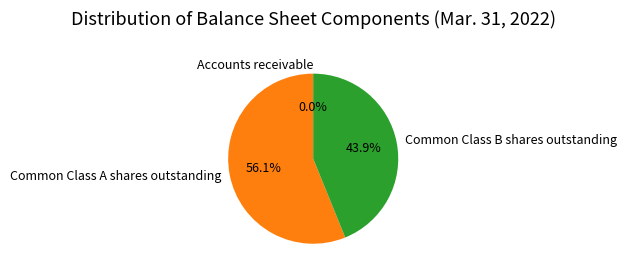

What is the majority slice?

Common Class A shares outstanding